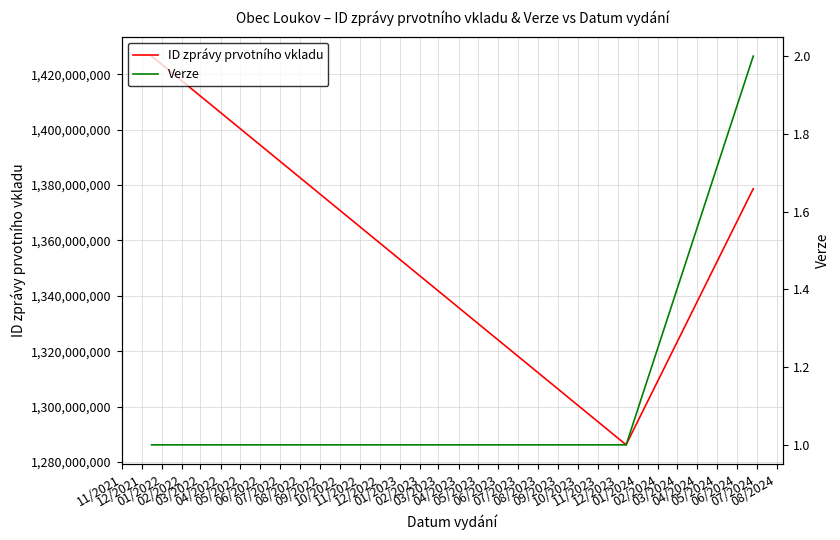

Which series has the largest range (max minus min)?

ID zprávy prvotního vkladu